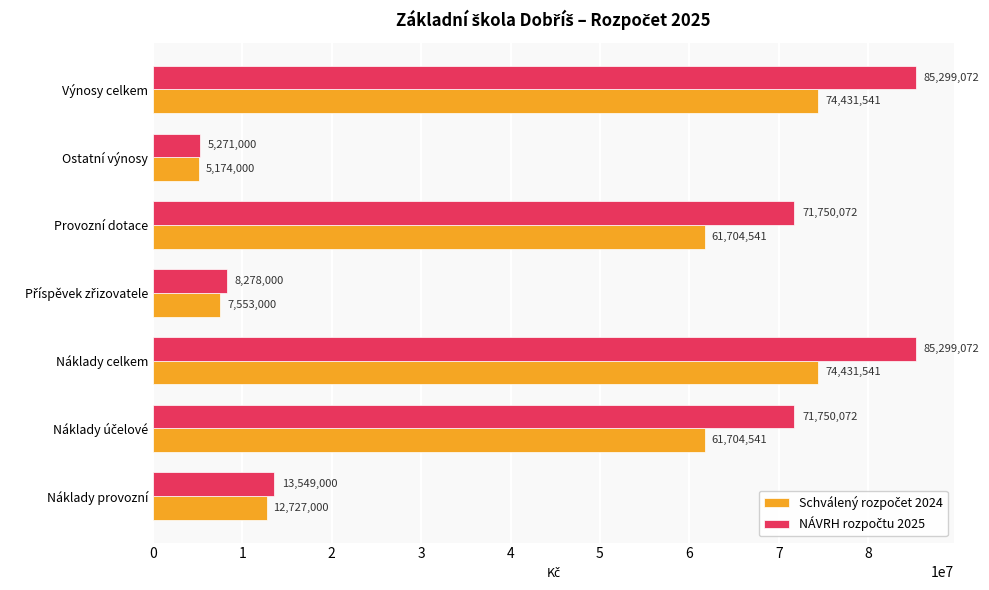

What is the difference between the highest and lowest values at Náklady celkem?

10867531